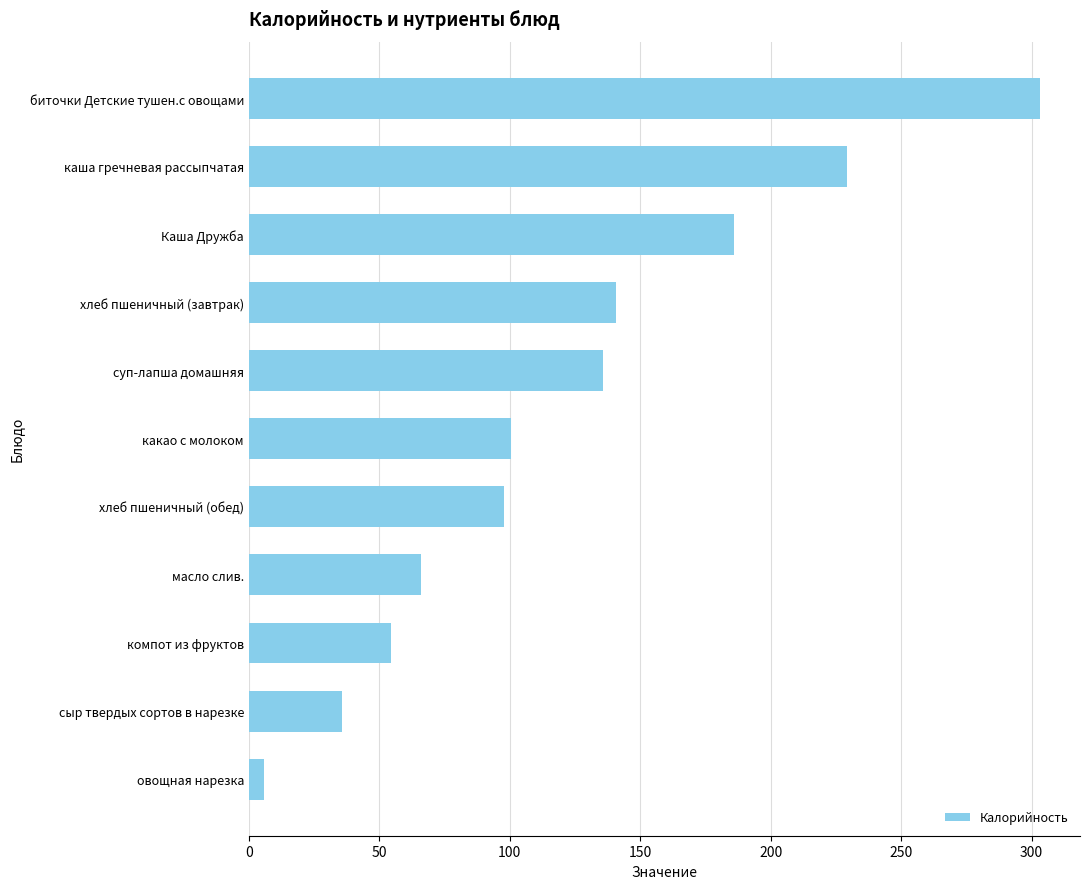

Reading top to bottom, extract all data points from this chart.

биточки Детские тушен.с овощами=303.4	каша гречневая рассыпчатая=229.4	Каша Дружба=185.8	хлеб пшеничный (завтрак)=140.6	суп-лапша домашняя=135.9	какао с молоком=100.4	хлеб пшеничный (обед)=97.8	масло слив.=66.1	компот из фруктов=54.6	сыр твердых сортов в нарезке=35.8	овощная нарезка=5.8